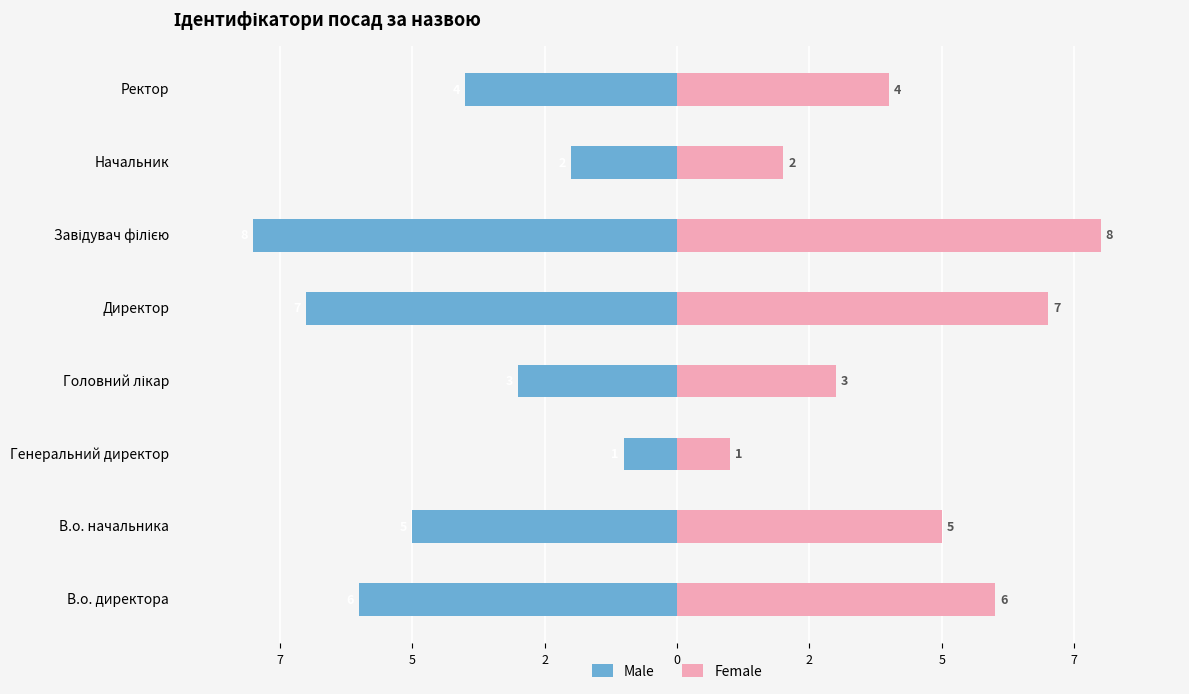

What is the greatest value displayed?

8